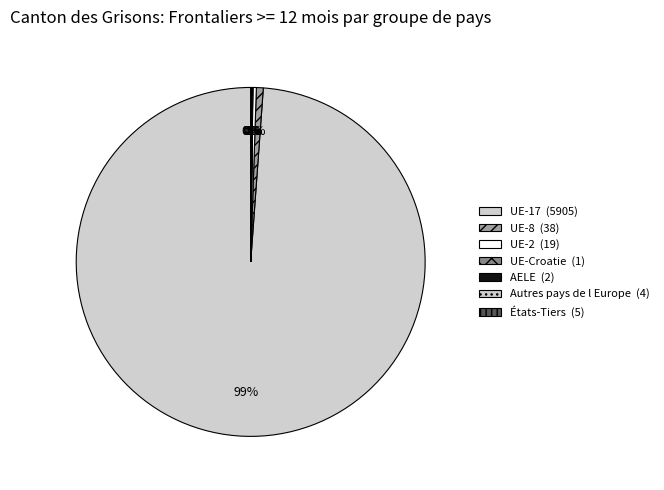

Count the number of slices in the pie.

7